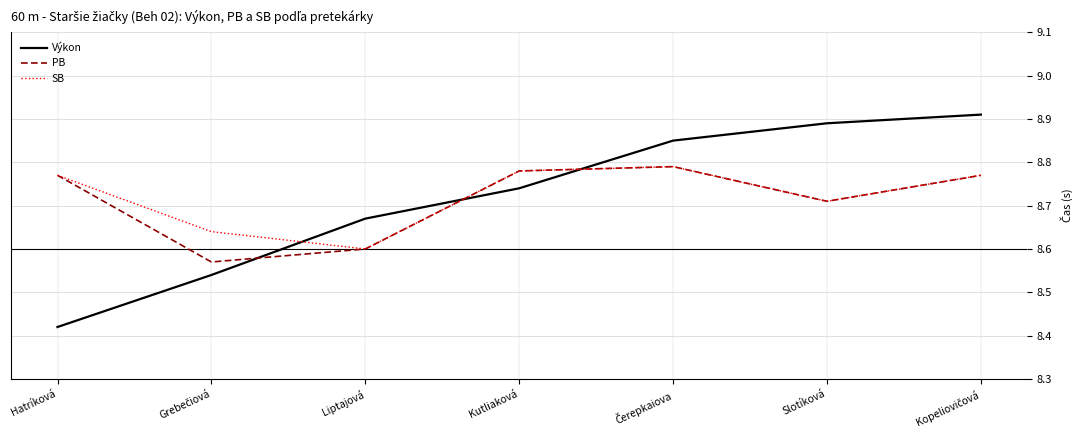

Which series ends up on top after the final intersection of SB and Výkon?

Výkon